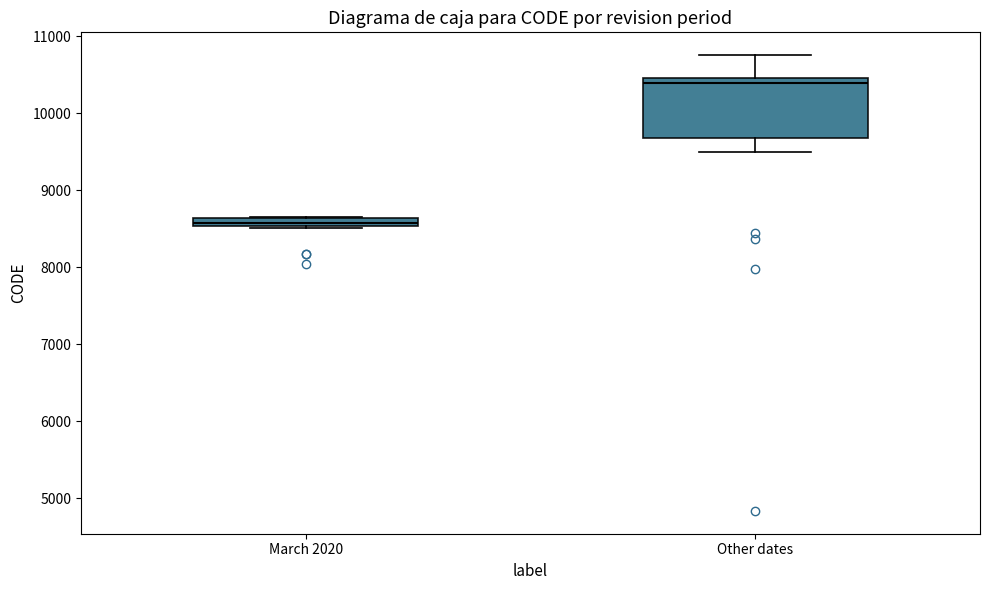

Comparing the boxes themselves (not the whiskers), which one is the tallest?

Other dates